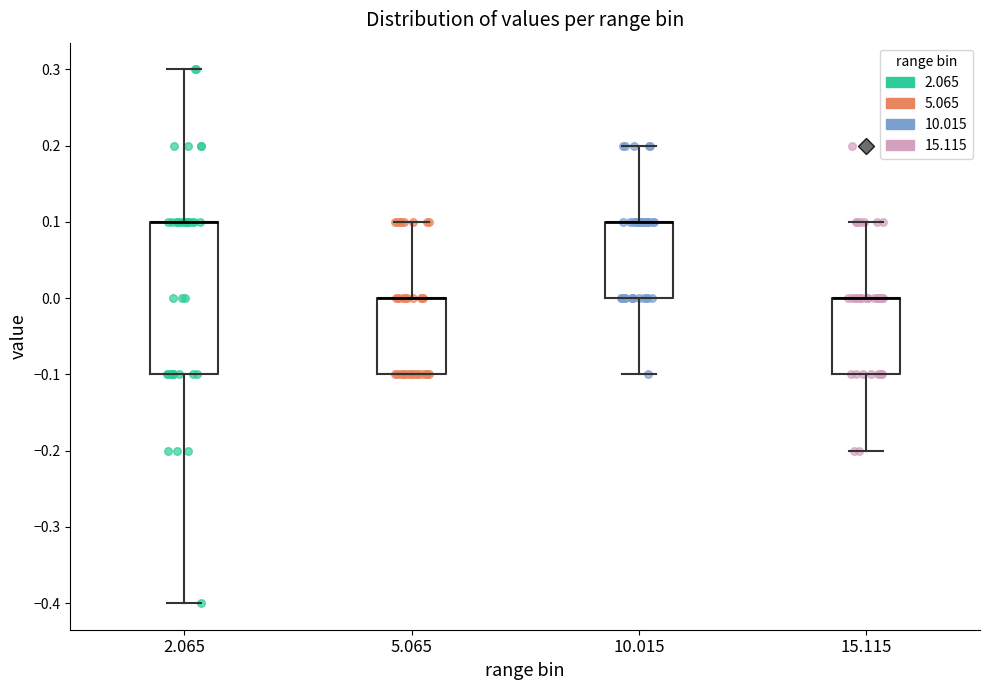

Reading left to right, transcribe this box plot: for each box, give where its median line is, the range the box spans, and where its two whiskers end, as read against the y-axis. The values are not printed on the chart, so give them approximately, as read against the axis.

2.065: median 0.1 (drawn on the box's upper edge), box -0.1 to 0.1, whiskers -0.4 to 0.3
5.065: median 0.0 (drawn on the box's upper edge), box -0.1 to 0.0, whiskers -0.1 to 0.1
10.015: median 0.1 (drawn on the box's upper edge), box 0.0 to 0.1, whiskers -0.1 to 0.2
15.115: median 0.0 (drawn on the box's upper edge), box -0.1 to 0.0, whiskers -0.2 to 0.1